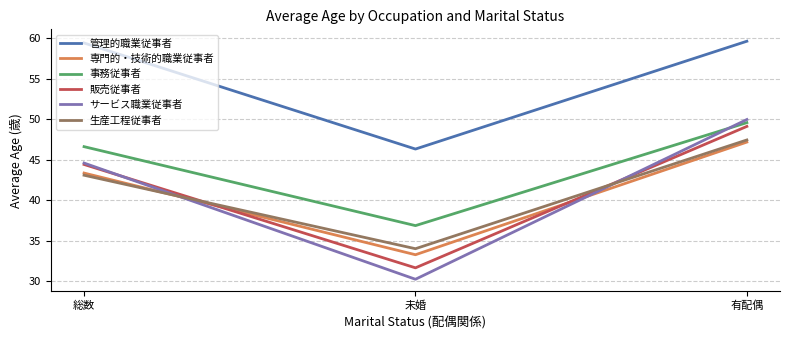

Which label corresponds to the smallest value in the chart?

未婚